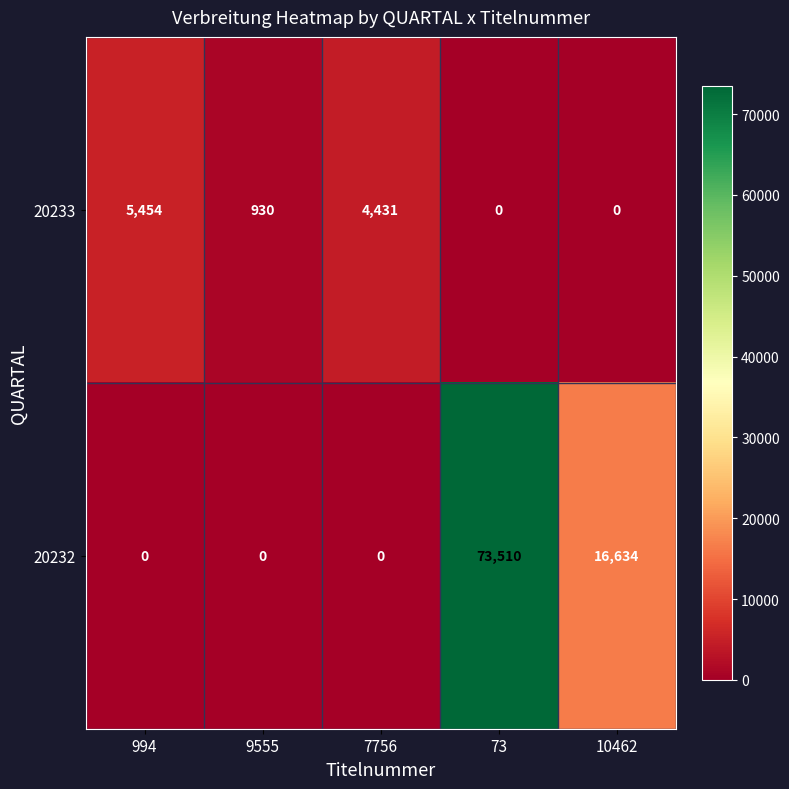

What is the total value across all series at 7756?

4431